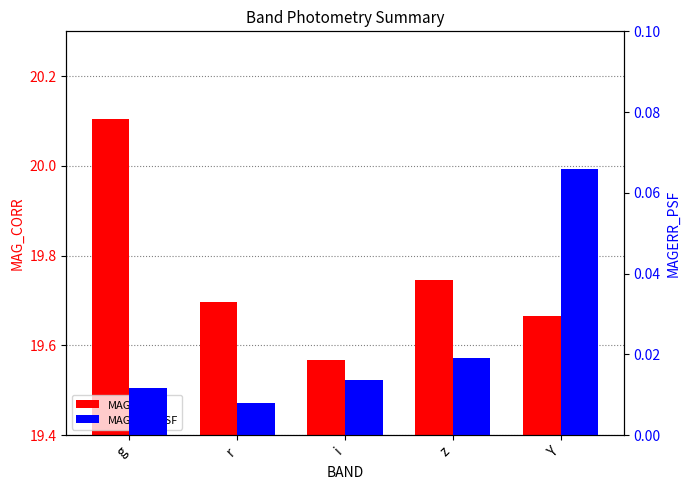

The value of MAG_CORR at r is 12.4. True or false?

False